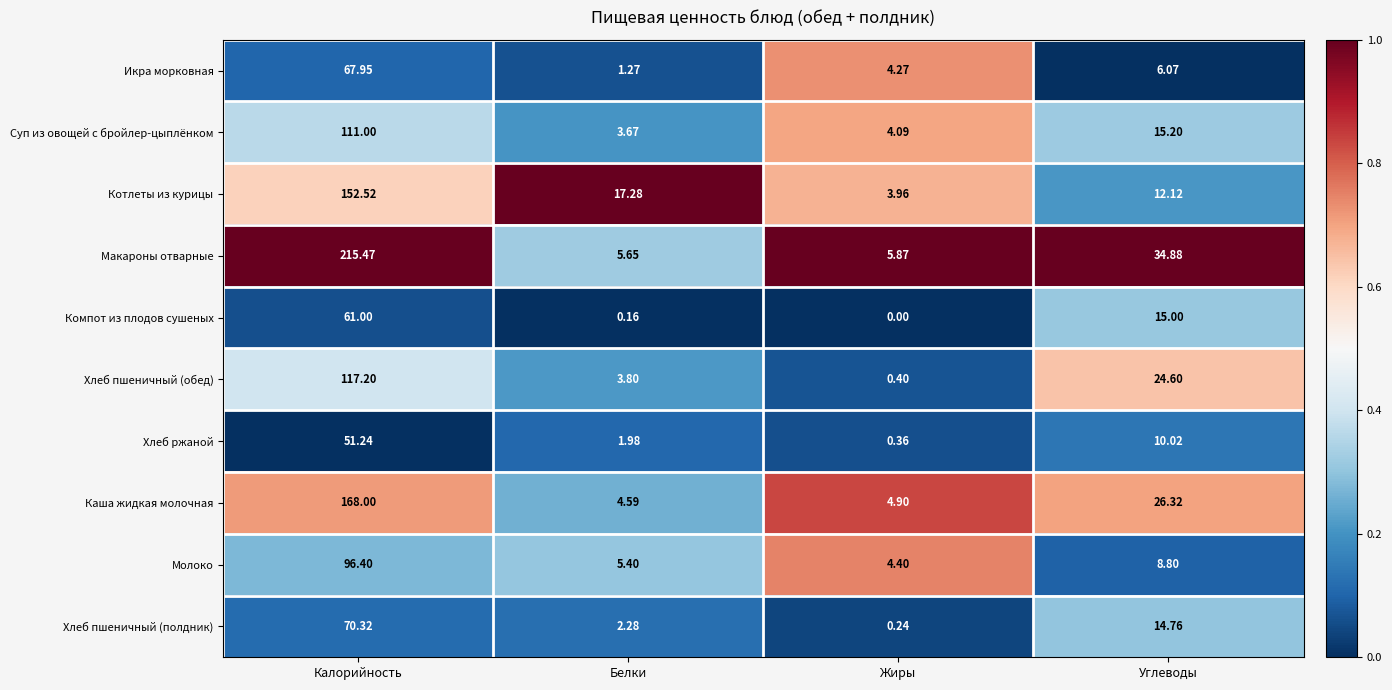

Is the value of Макароны отварные at Жиры greater than the value of Каша жидкая молочная at Калорийность?

No